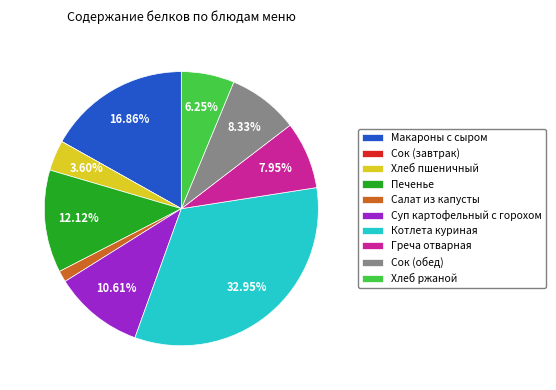

What is the largest slice in the pie chart?

Котлета куриная